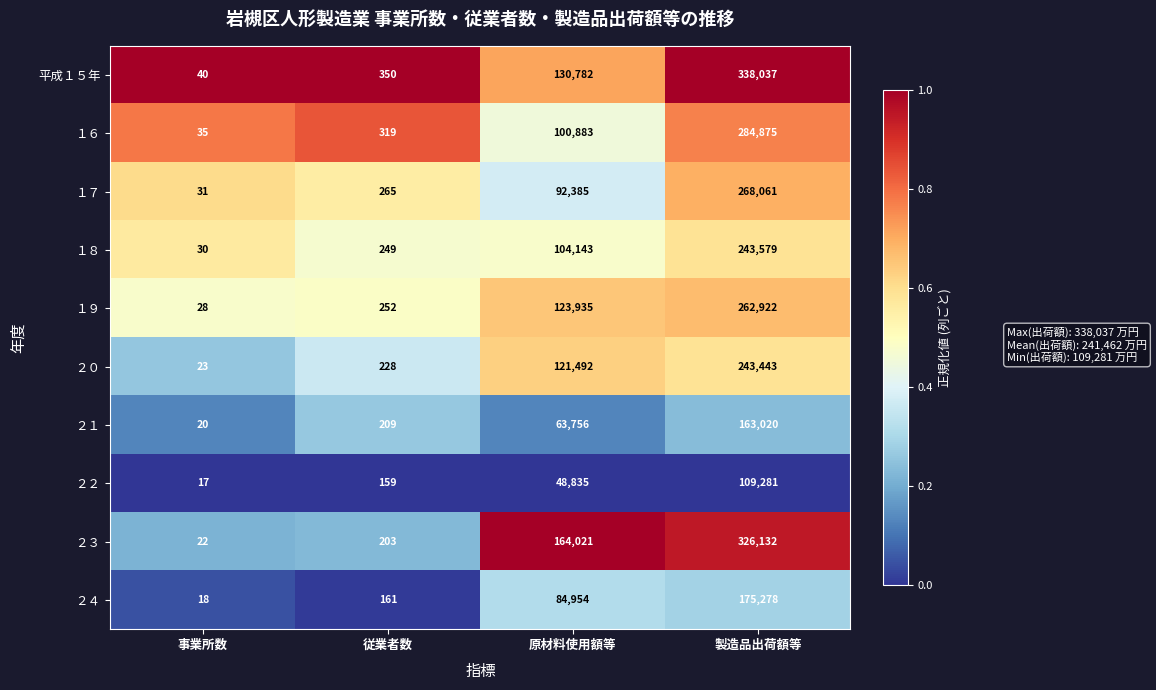

At which category is the sum across all series the highest?

製造品出荷額等